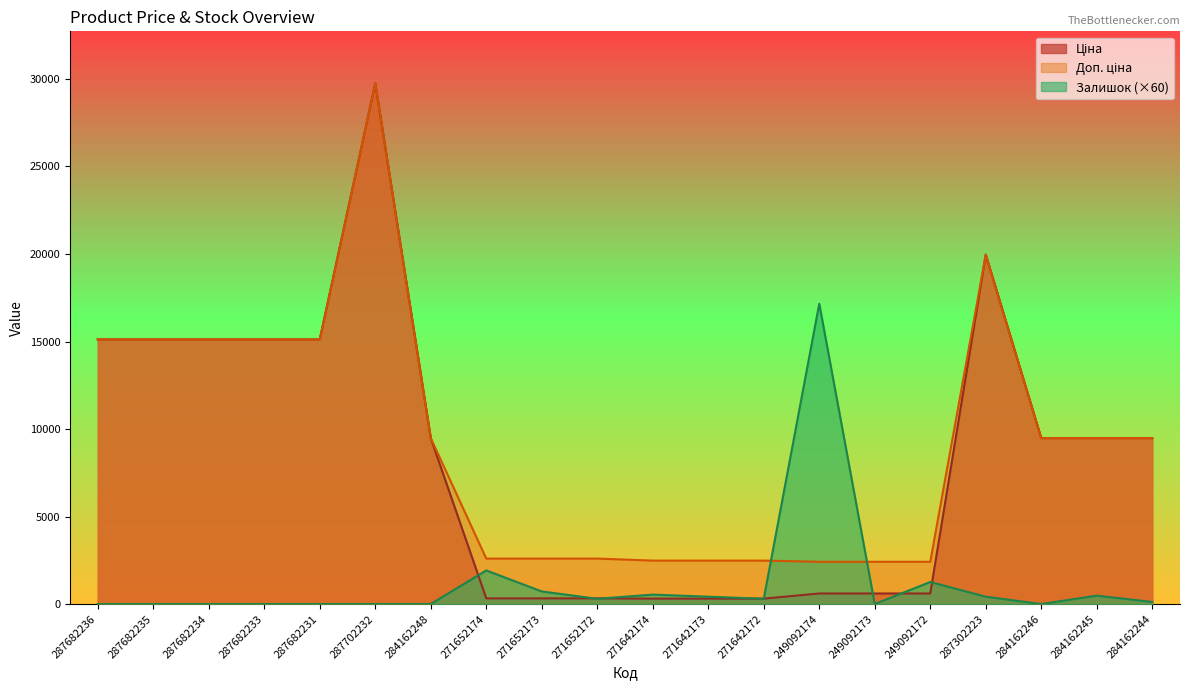

Reading left to right, list all the values displayed in this chart.

Ціна: 15120.0	15120.0	15120.0	15120.0	15120.0	29747.2	9480.1	324.8	324.8	324.8	310.3	310.3	310.3	603.7	603.7	603.7	19964.2	9480.1	9480.1	9480.1
Доп. ціна: 15120.0	15120.0	15120.0	15120.0	15120.0	29747.2	9480.1	2598.3	2598.3	2598.3	2482.4	2482.4	2482.4	2414.8	2414.8	2414.8	19964.2	9480.1	9480.1	9480.1
Залишок: 0.0	0.0	0.0	0.0	0.0	0.0	0.0	1920.0	720.0	300.0	540.0	420.0	300.0	17160.0	0.0	1260.0	420.0	0.0	480.0	120.0